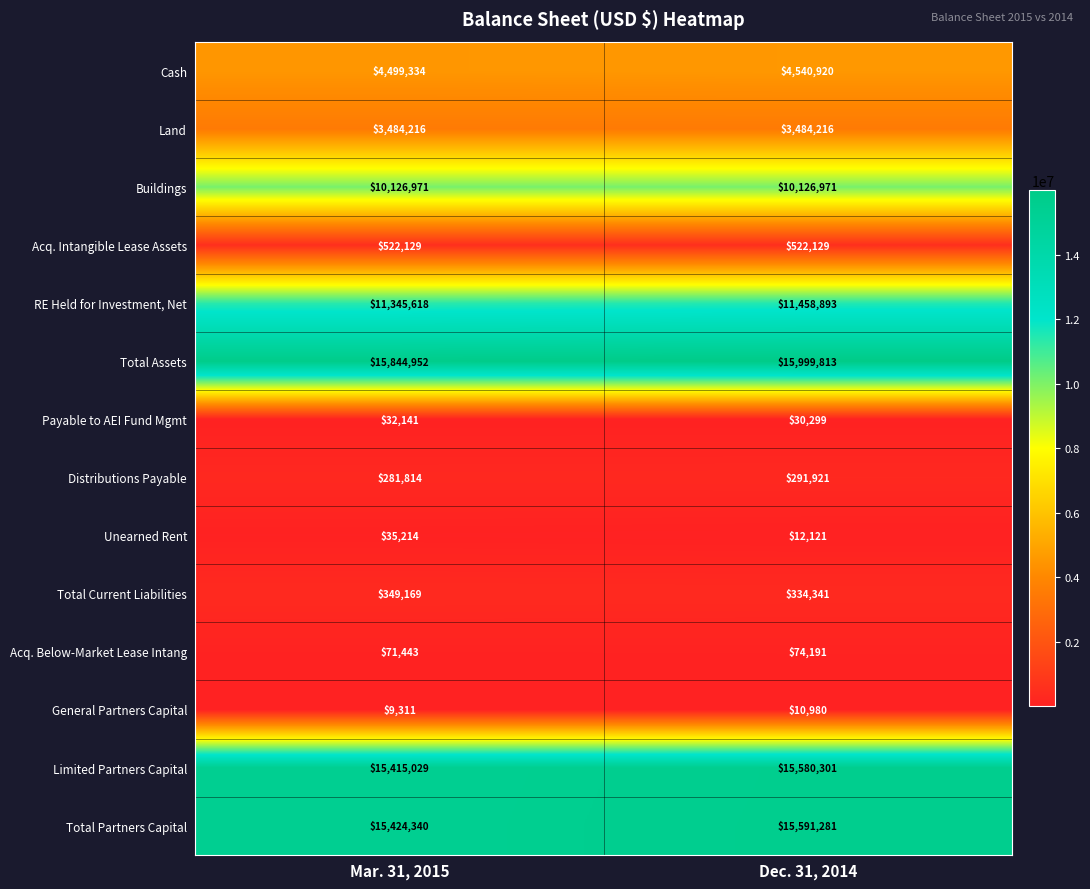

The value of Acq. Intangible Lease Assets at Dec. 31, 2014 is 703707. True or false?

False